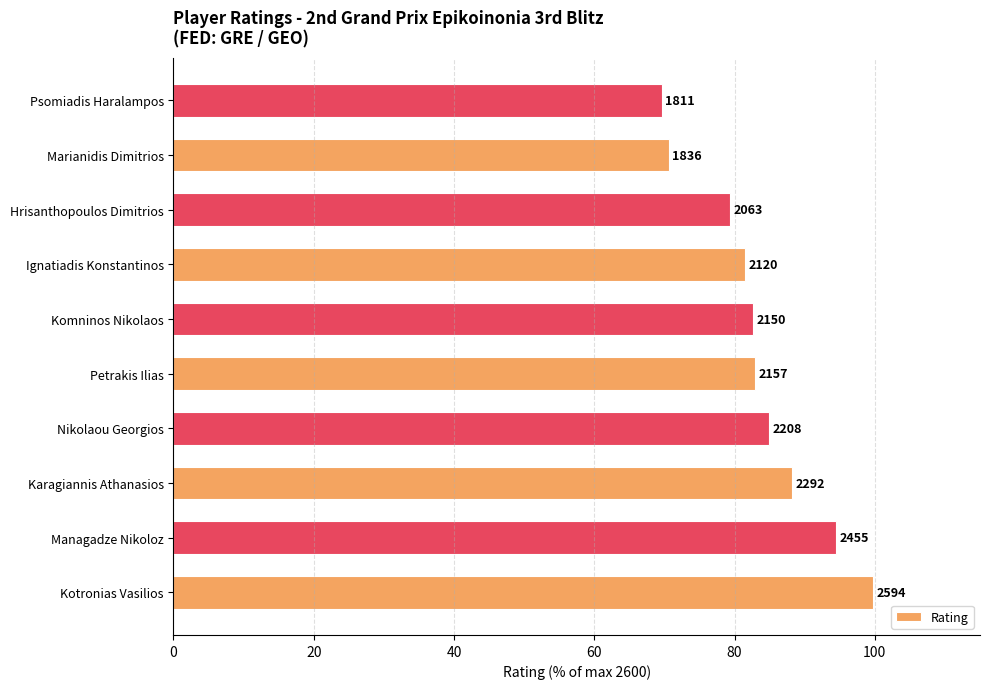

What is the difference between the maximum and minimum values?

30.1